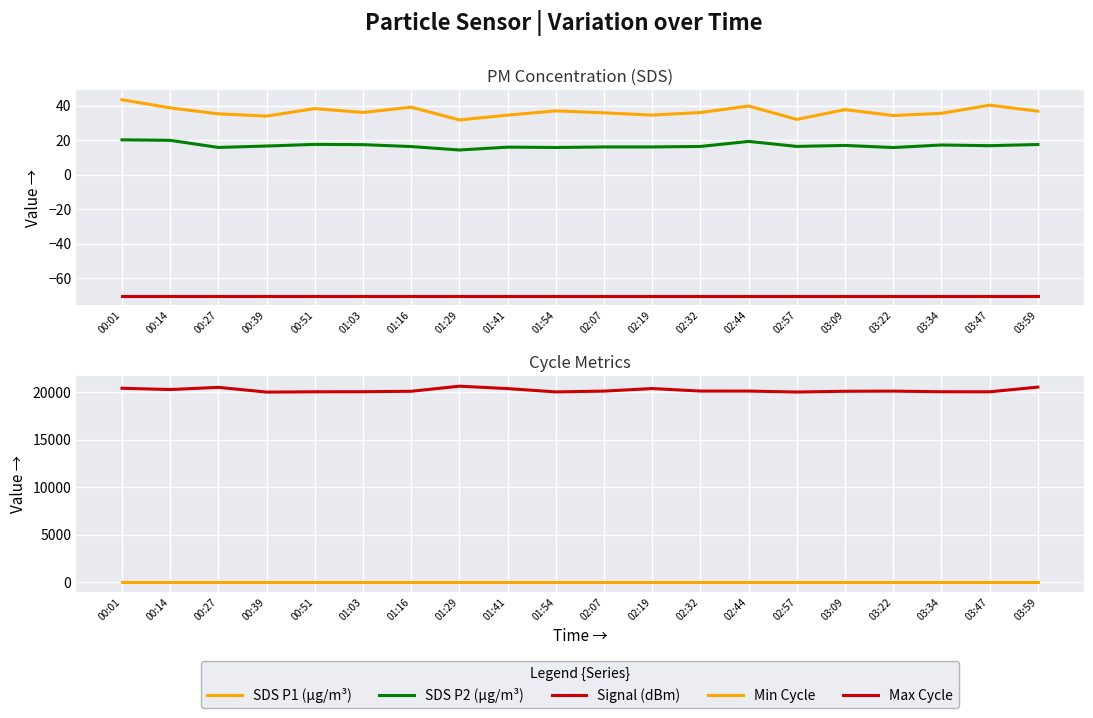

What is the sum of the Min Cycle values at 00:01 and 03:09?

56.0